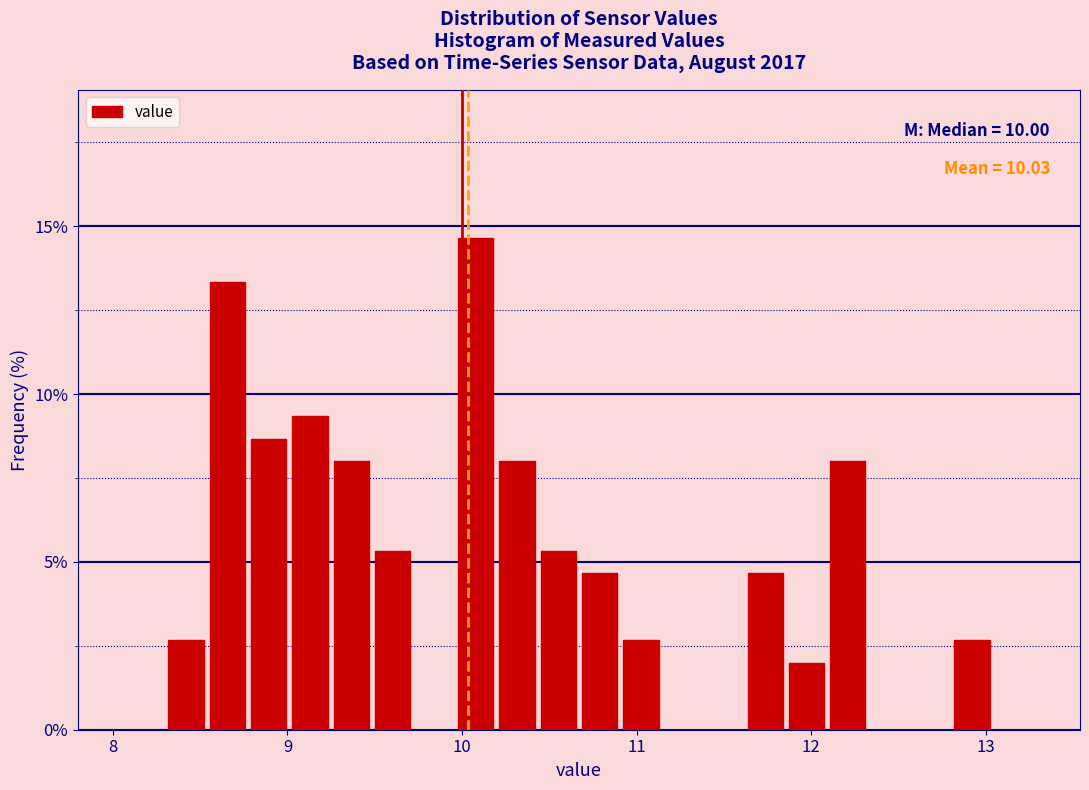

Read against the x-axis, roughly where is the centre of the tallest bar?

10.1